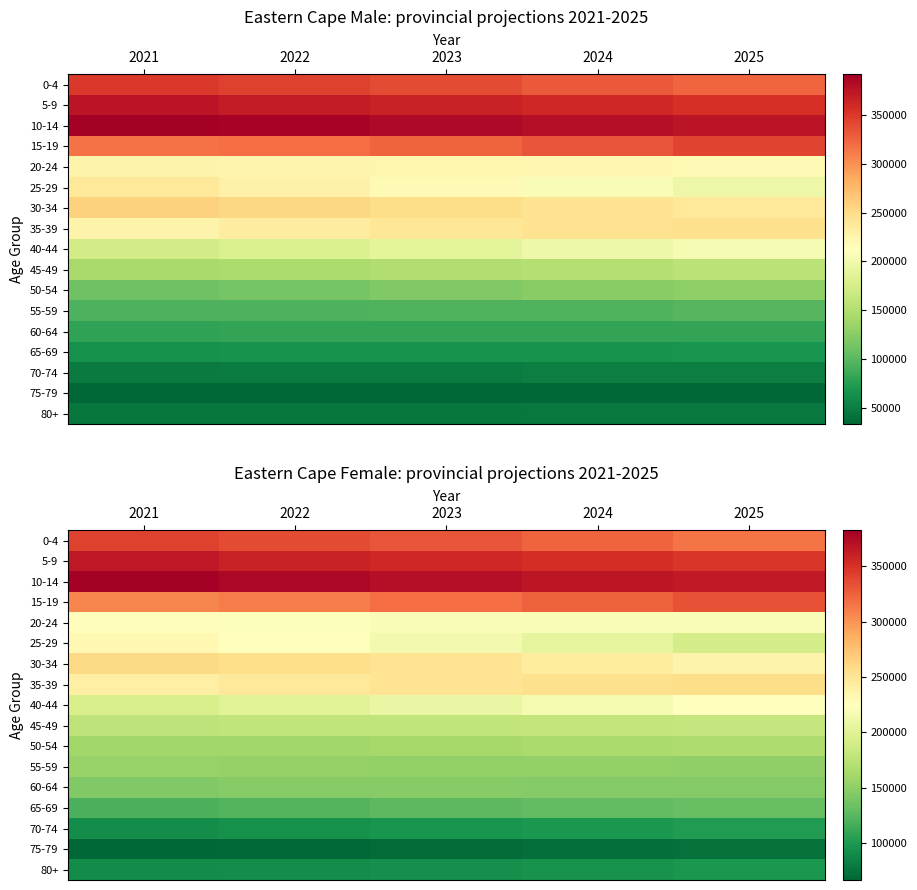

At 2021, list the series in order from smallest to largest.

75-79, 80+, 70-74, 65-69, 60-64, 55-59, 50-54, 45-49, 40-44, 20-24, 25-29, 35-39, 30-34, 15-19, 0-4, 5-9, 10-14